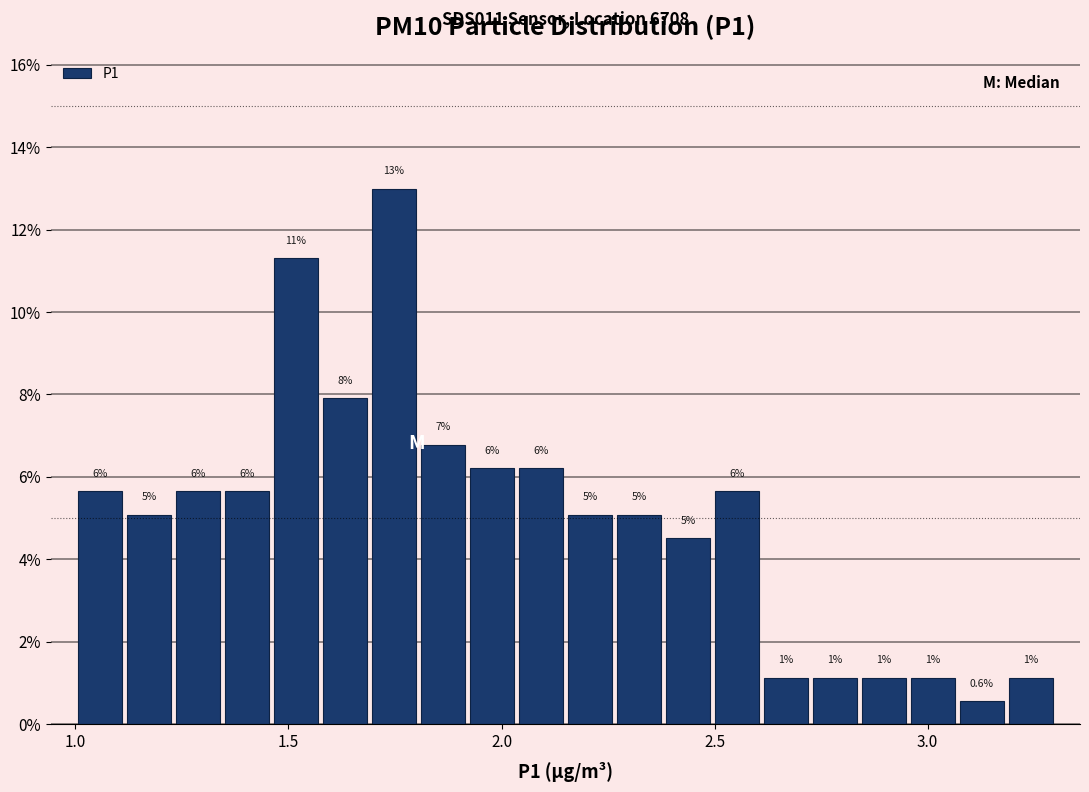

Around what value on the x-axis is the tallest bar? Give the approximate position of its centre, as read against the axis.

1.75